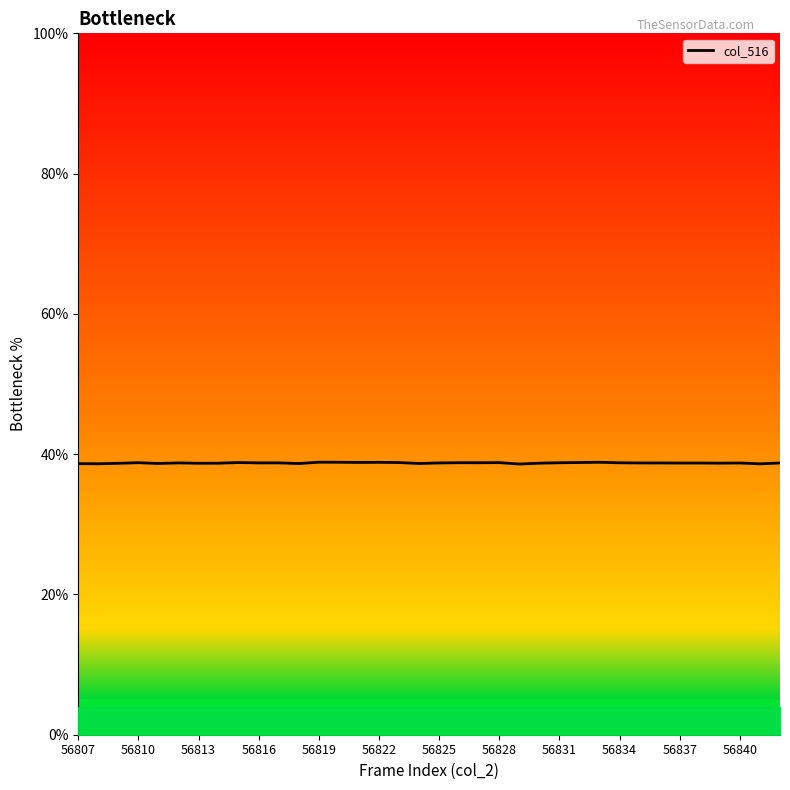

What is the smallest value displayed?

38.6